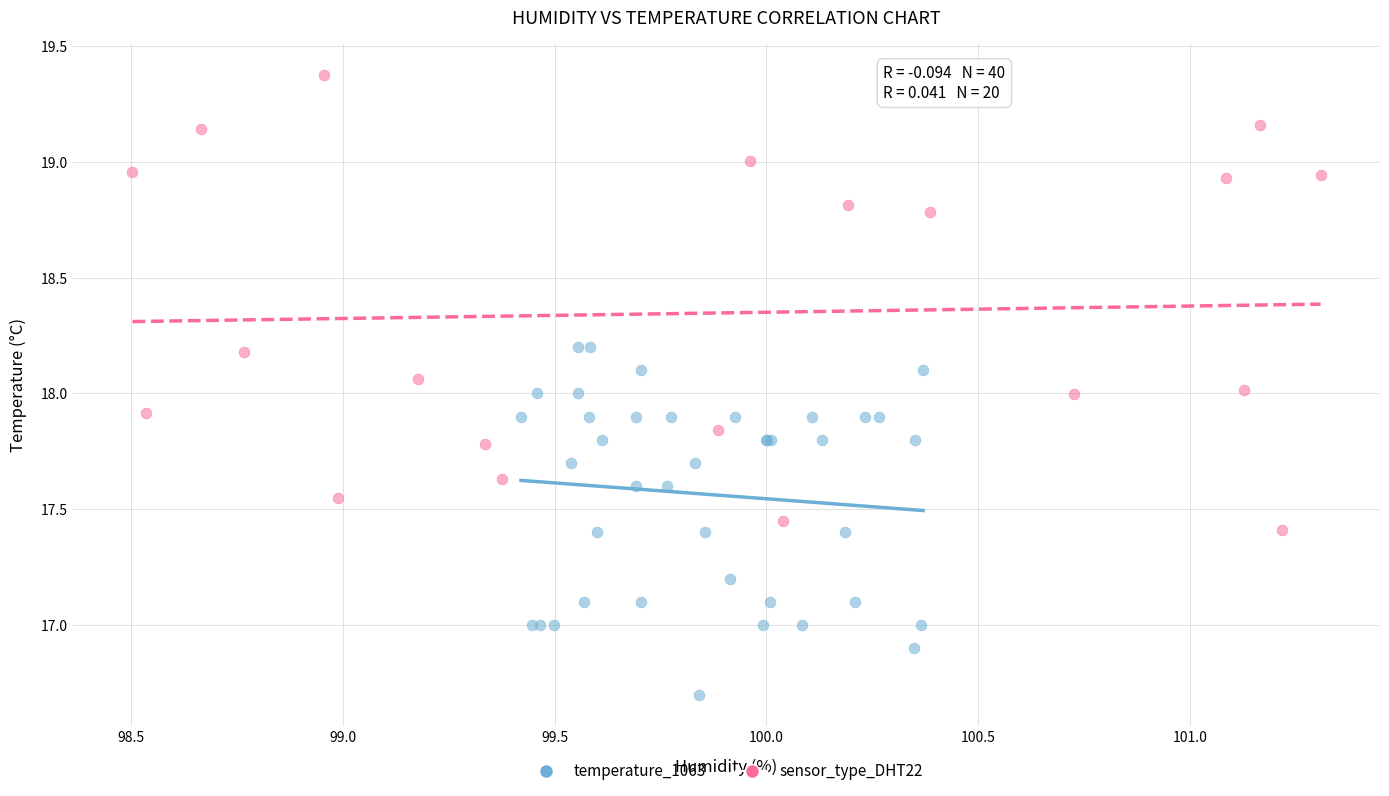

Which series contains the lowest Y value?

temperature_1063